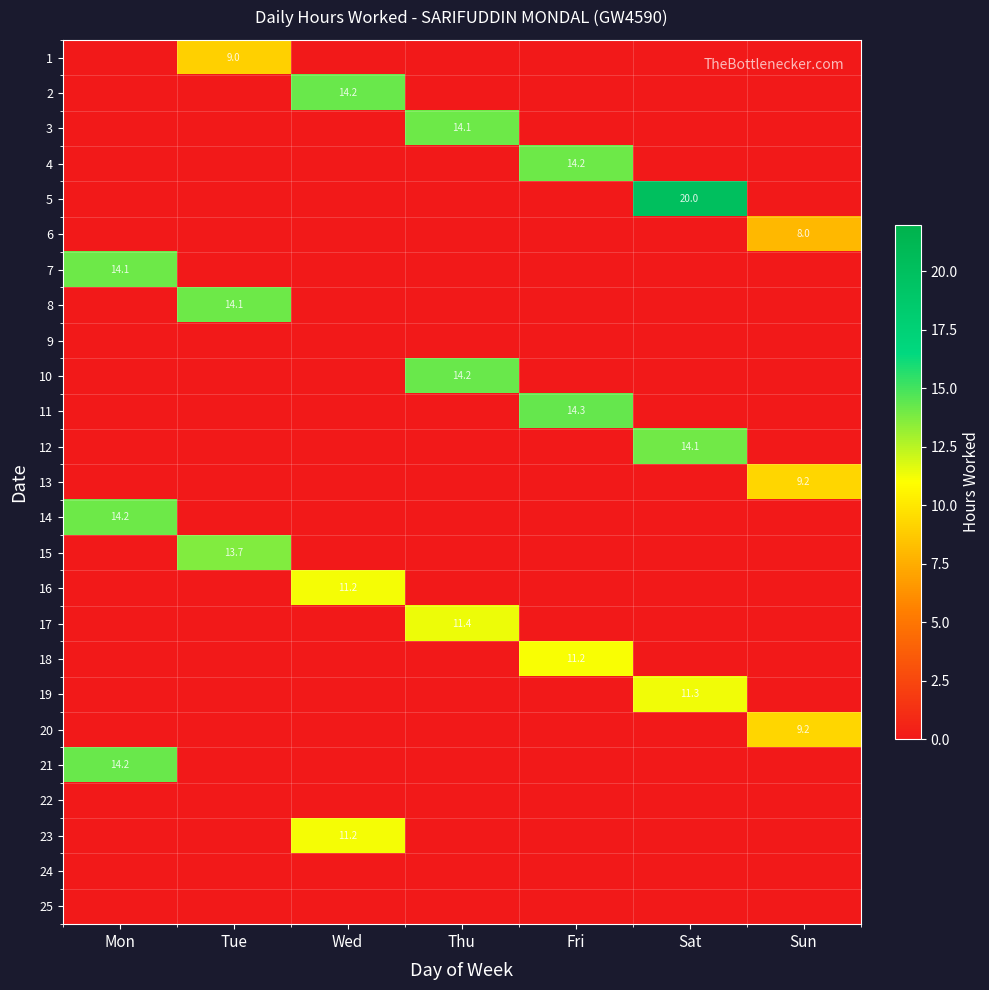

How many series are shown in this chart?

25